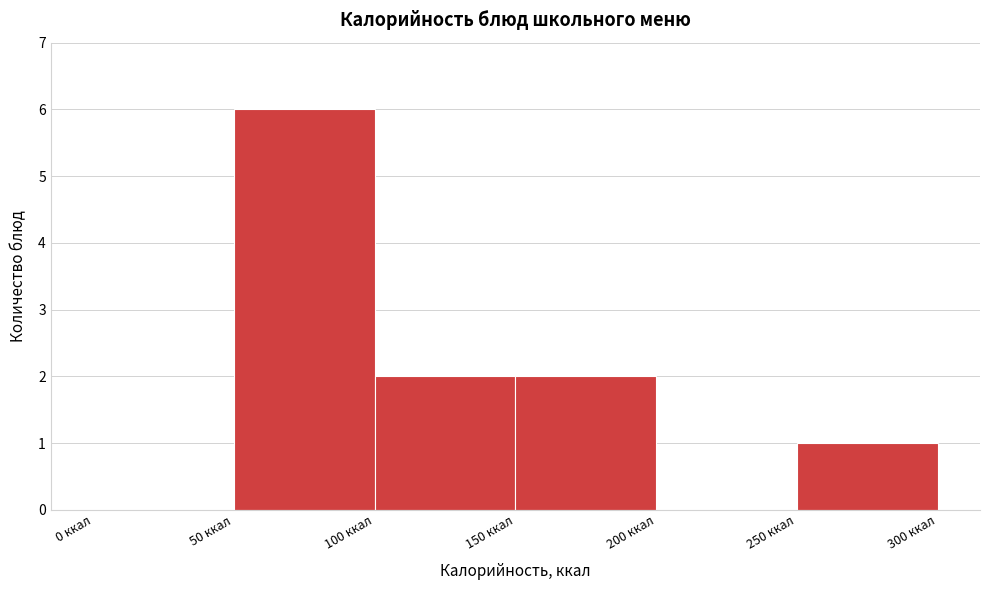

Reading left to right, transcribe this chart: for each bar, give the range it covers on the x-axis and its height. The values are not printed on the chart, so give them approximately, as read against the axis.

0 to 50: 0
50 to 100: 6
100 to 150: 2
150 to 200: 2
200 to 250: 0
250 to 300: 1